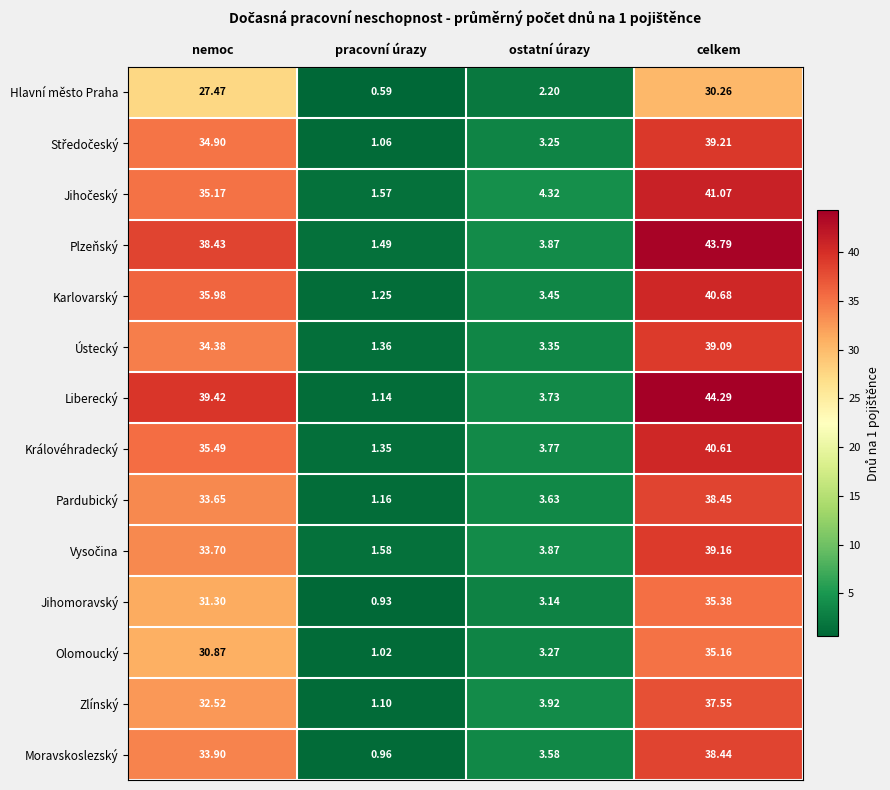

What is the greatest value displayed?

44.3